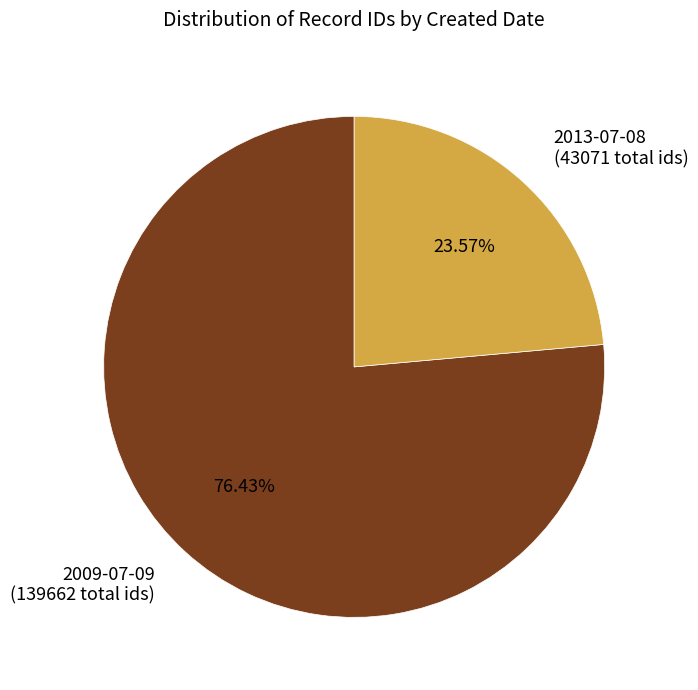

Is the sum of 2009-07-09 (139662 total ids) and 2013-07-08 (43071 total ids) greater than half?

Yes